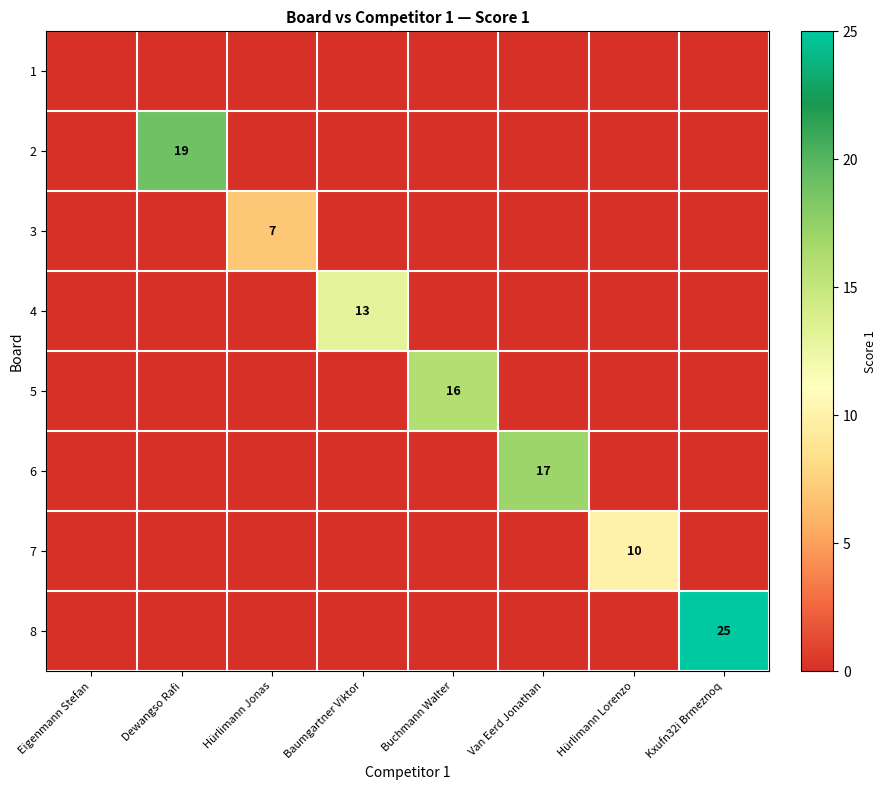

True or false: 4 has a value of 6 at Baumgartner Viktor.

False